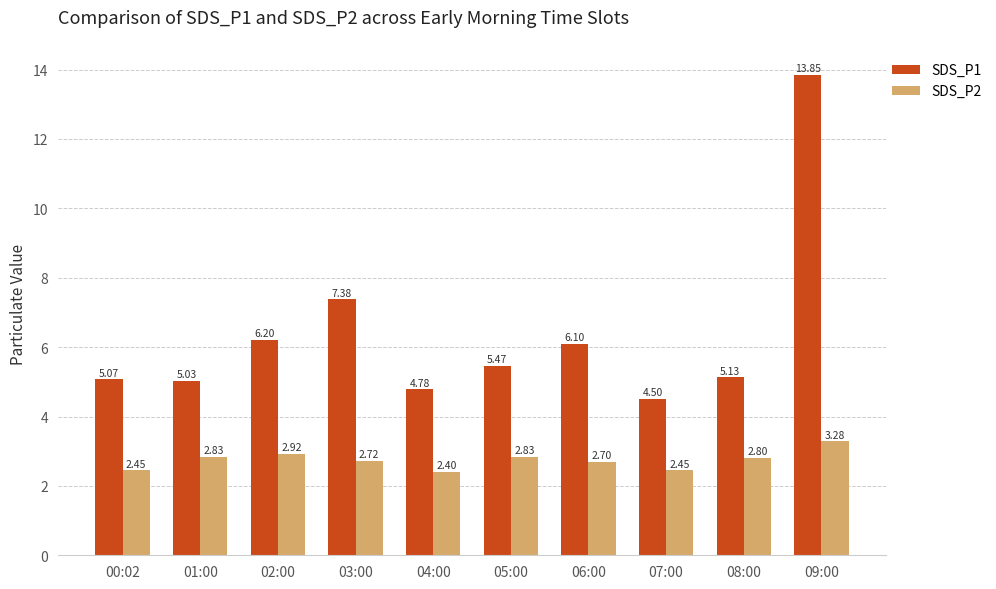

Which series has the widest spread of values?

SDS_P1